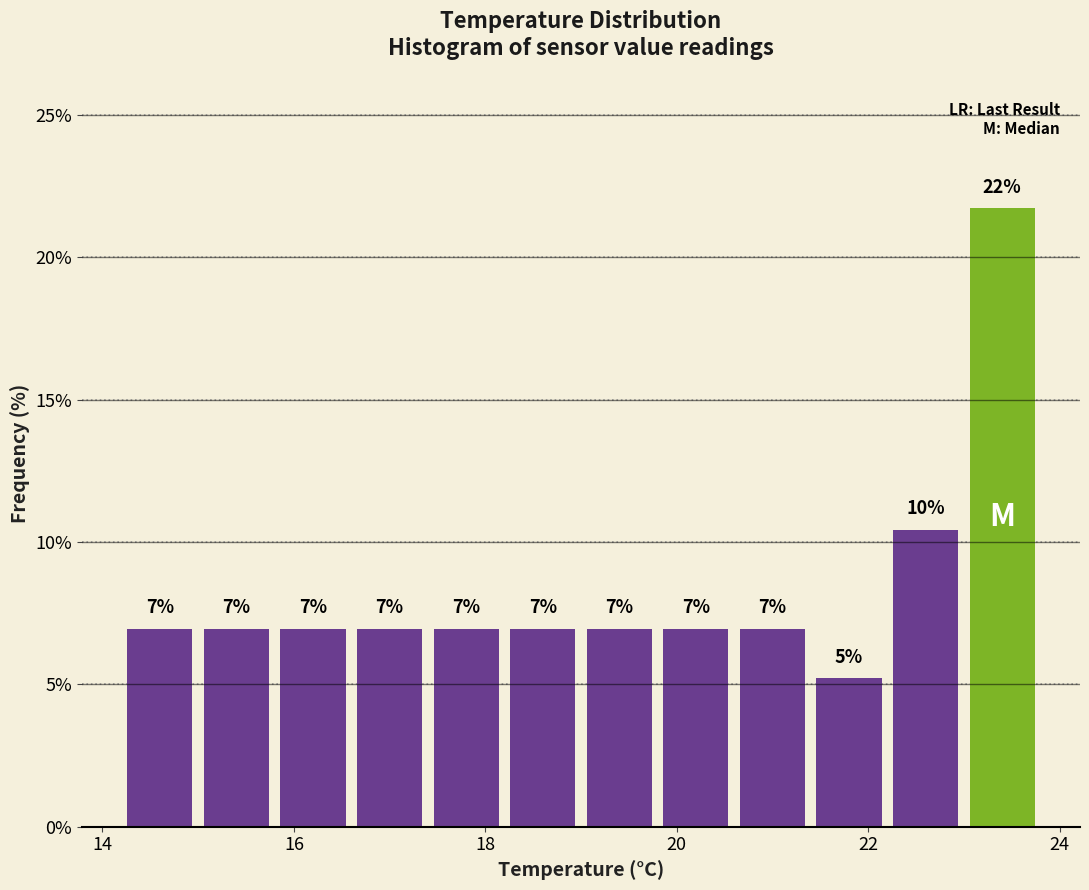

Which range on the x-axis has the tallest bar?

23.0 to 23.8